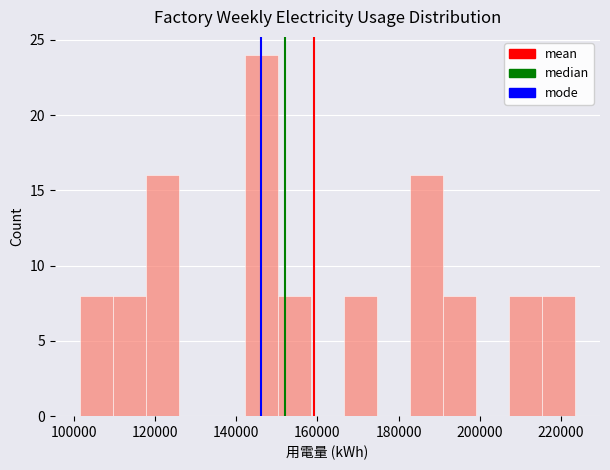

Reading left to right, transcribe this chart: for each bar, give the range it covers on the x-axis and its height. Neither the bar edges nor the heights are printed on the chart, so give them approximately, as read against the axes.

102000 to 110000: 8
110000 to 118000: 8
118000 to 126000: 16
126000 to 134000: 0
134000 to 142000: 0
142000 to 150000: 24
150000 to 158000: 8
158000 to 166000: 0
166000 to 174000: 8
174000 to 182000: 0
182000 to 190000: 16
190000 to 200000: 8
200000 to 208000: 0
208000 to 216000: 8
216000 to 224000: 8